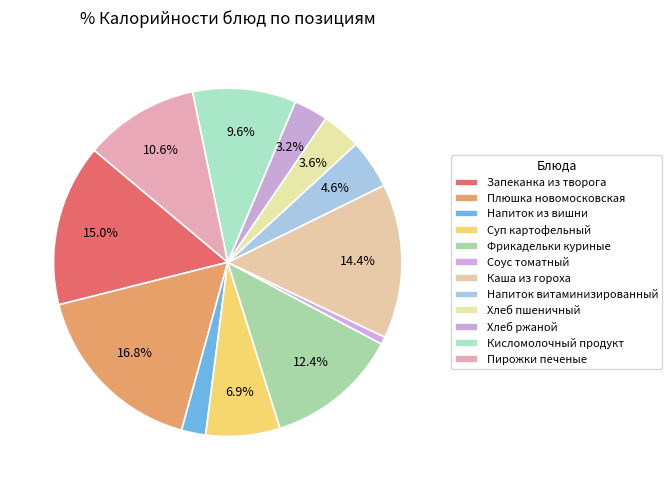

Is there any slice that represents more than half of the pie?

No